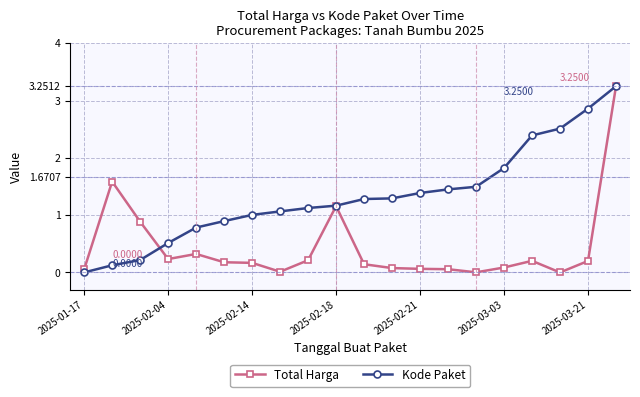

Rank the series by their average value, from highest to lowest.

Kode Paket, Total Harga